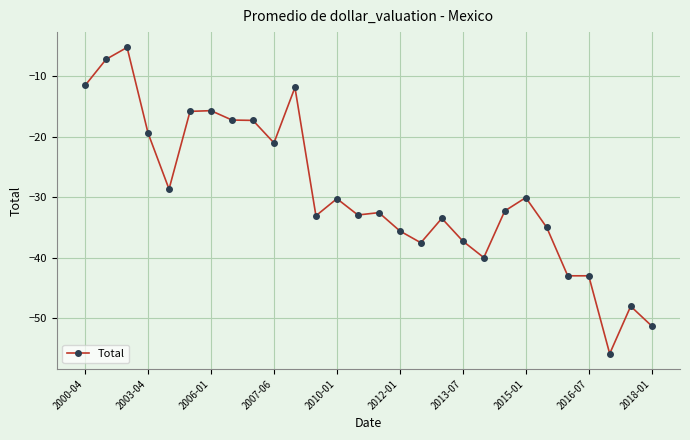

What is the maximum value shown in the chart?

-5.2